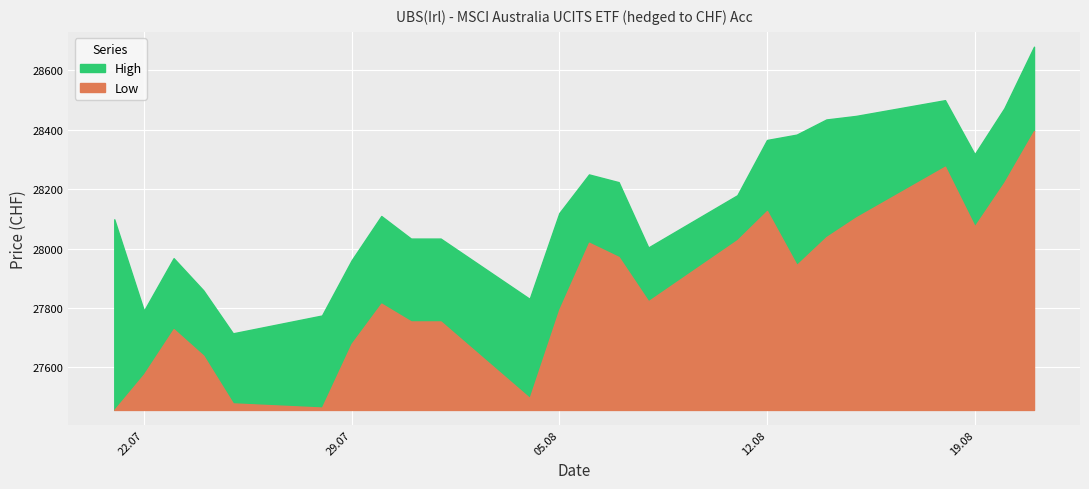

What is the difference between the maximum and minimum values in the Low series?

939